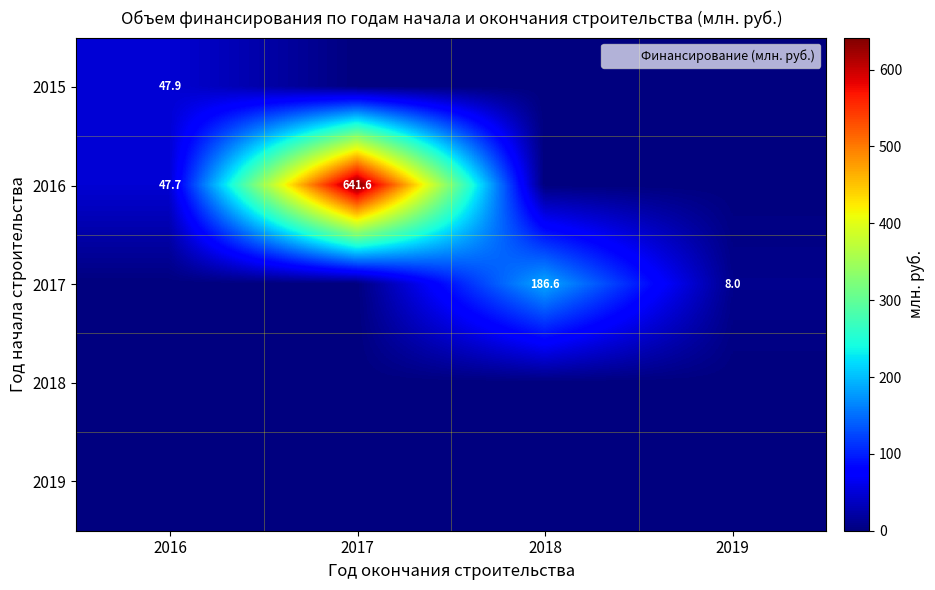

What is the maximum value shown in the chart?

641.6